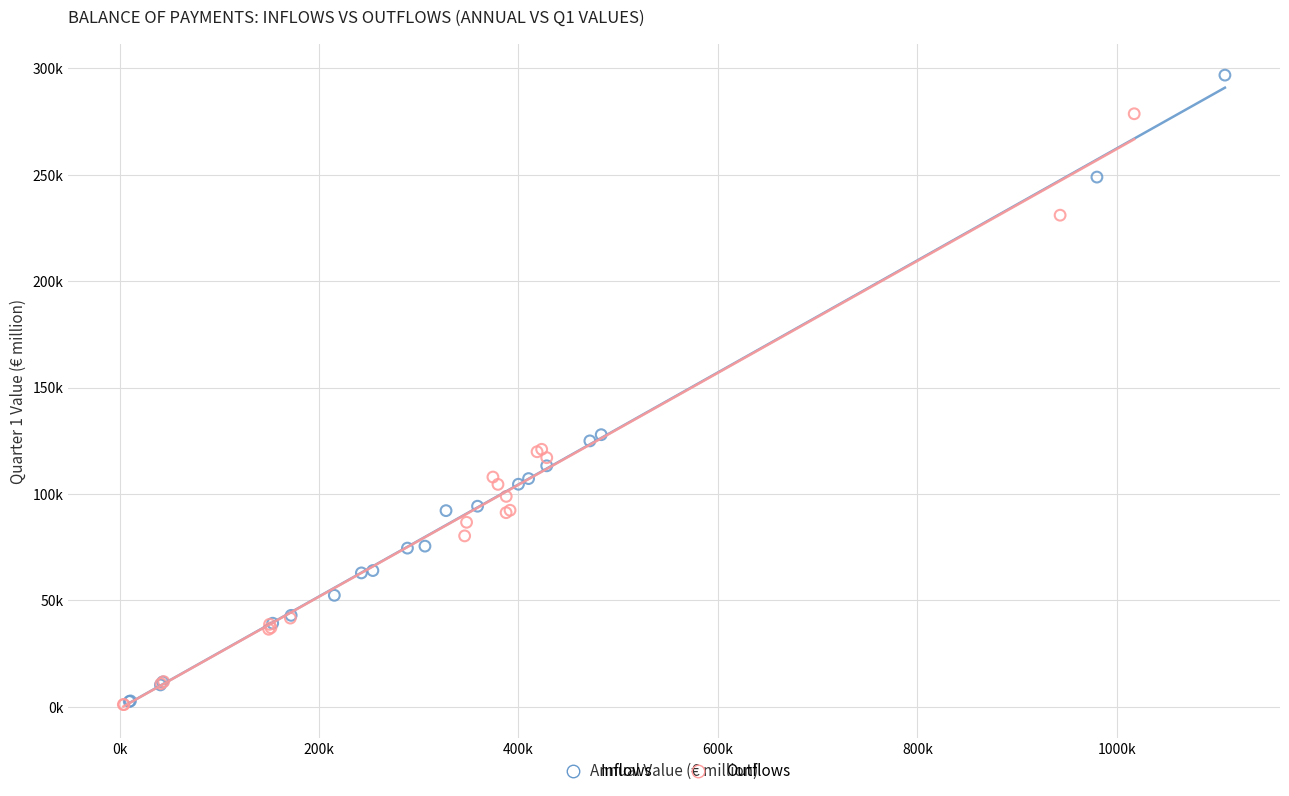

What are all the series names shown in the legend?

Inflows, Outflows